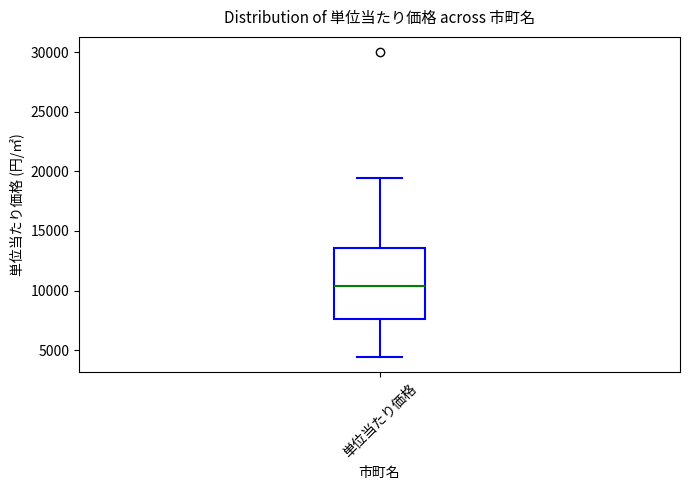

Read this box plot against the y-axis: the position of the median line, the range covered by the box, and the ends of both whiskers. The values are not printed on the chart, so give them approximately, as read against the axis.

median 10500, box 7500 to 13500, whiskers 4500 to 19500